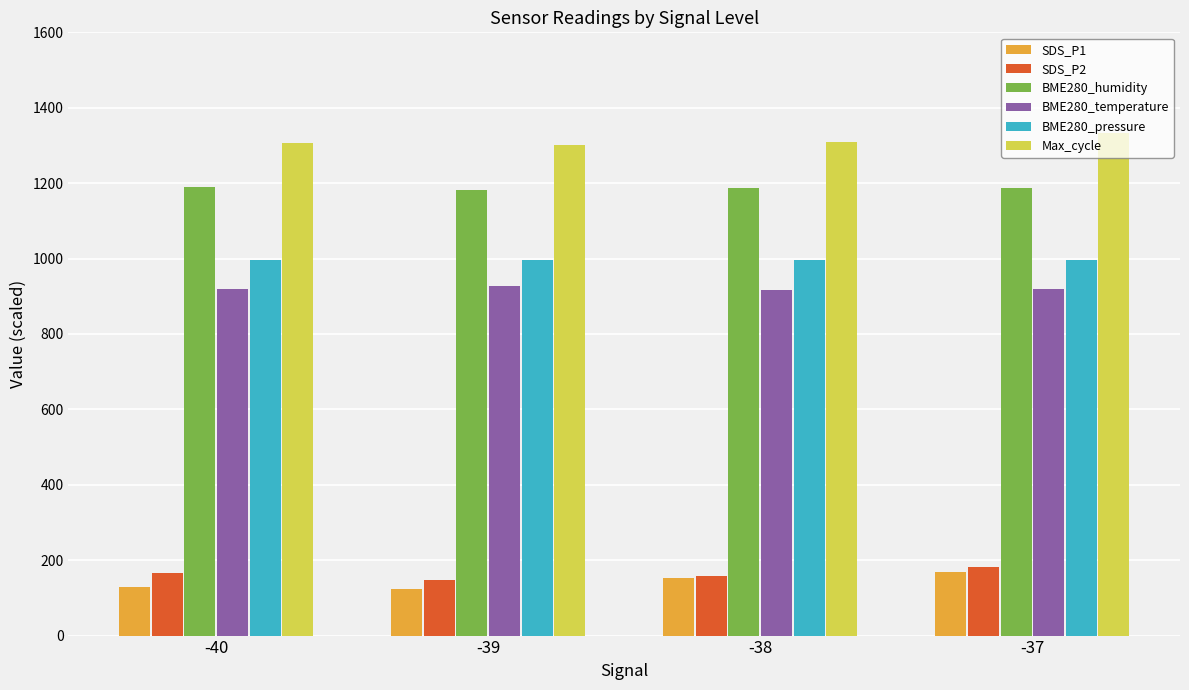

Does the chart contain stacked bars?

No